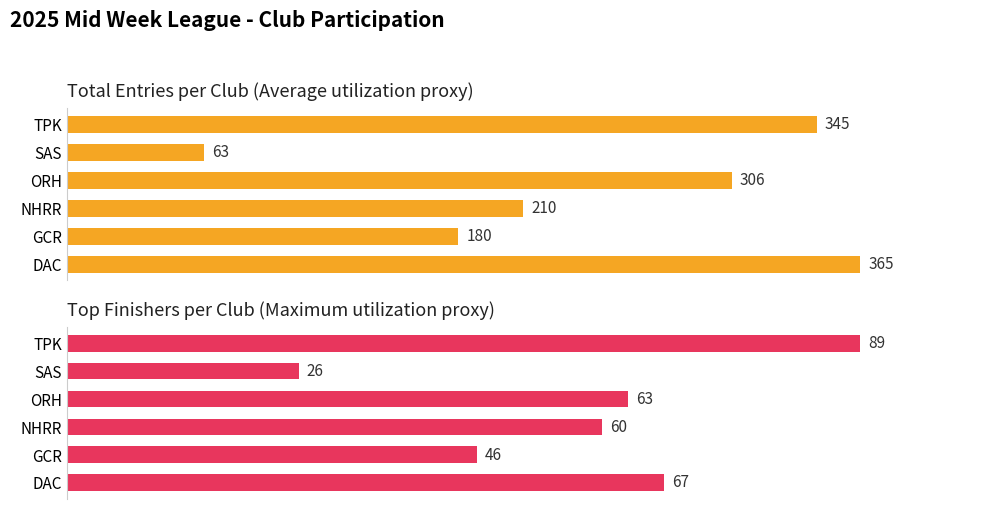

Are the bars horizontal?

Yes